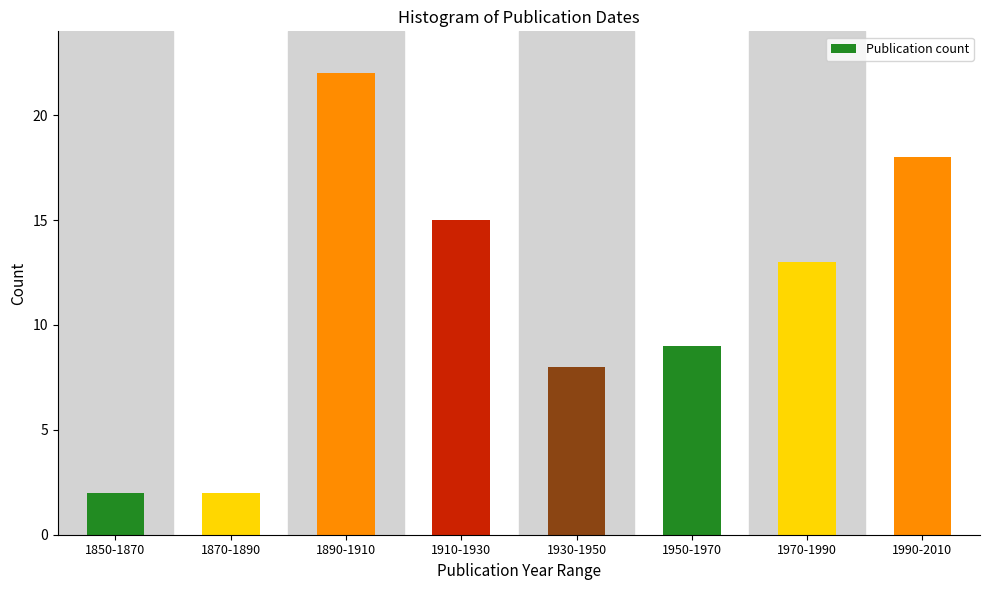

Reading right to left, extract all data points from this chart.

18	13	9	8	15	22	2	2